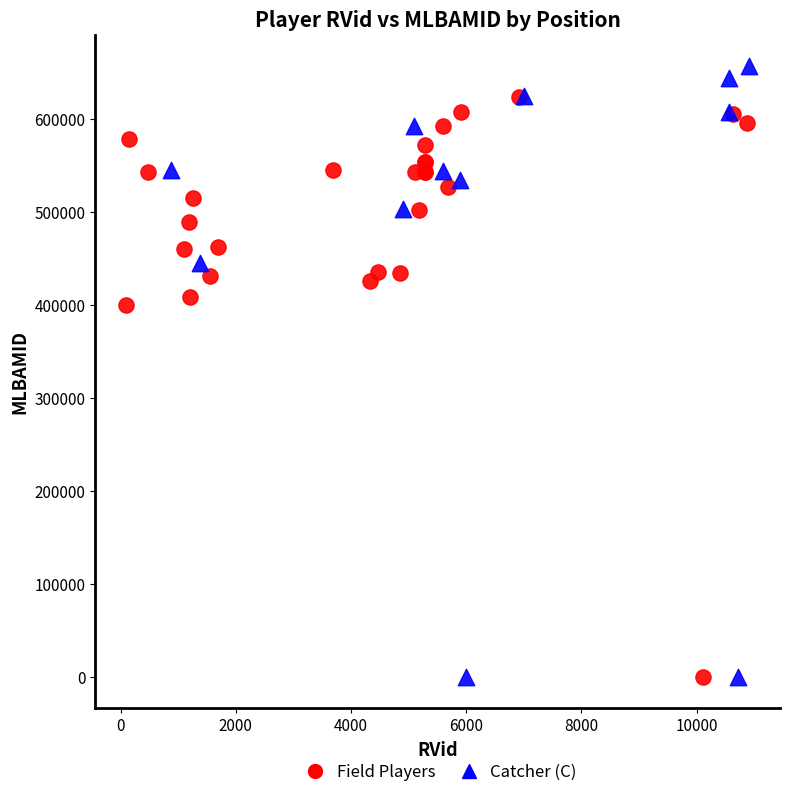

Which series has the largest Y range (max minus min)?

Catcher (C)